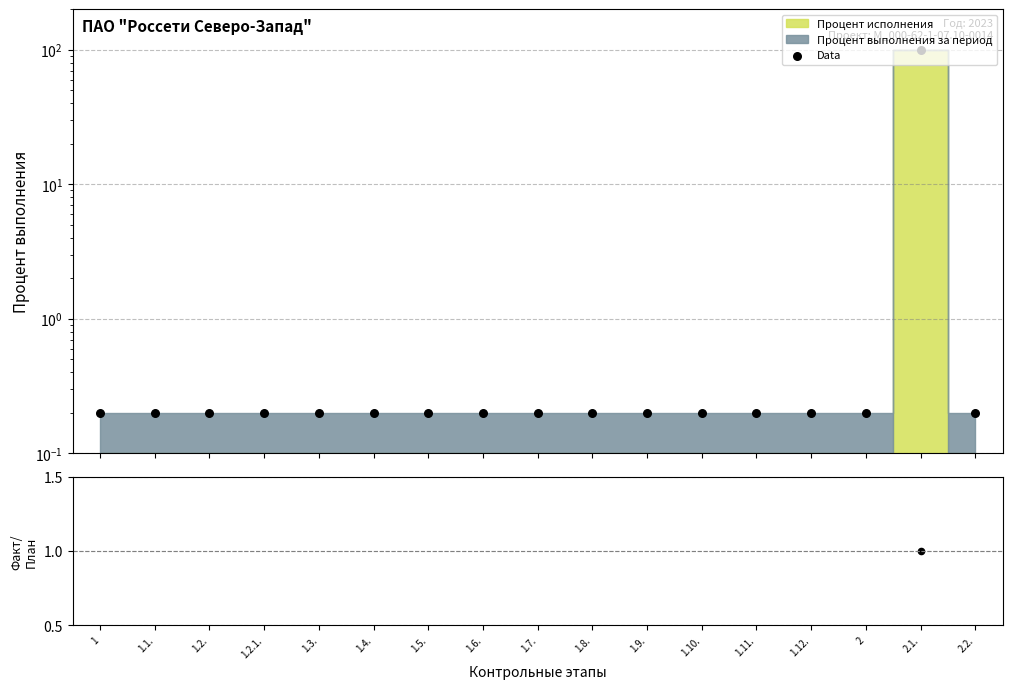

At which category is the sum across all series the highest?

2.1.